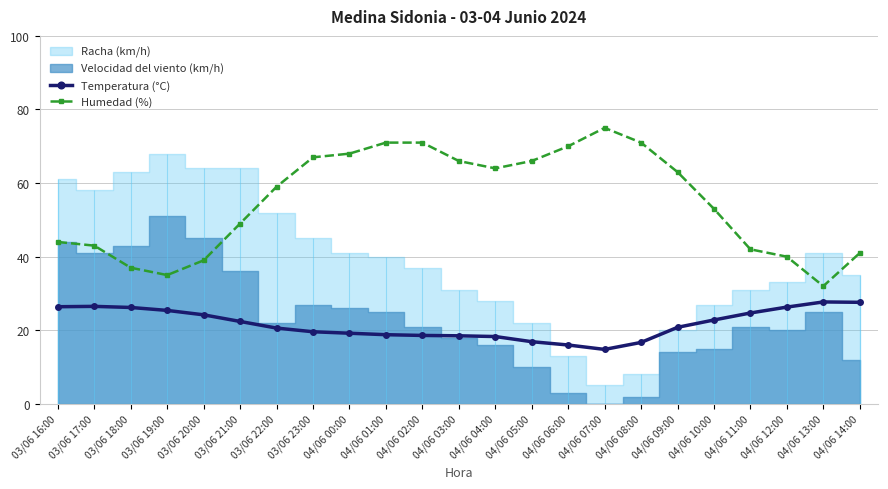

What is the minimum value for Humedad (%)?

32.0